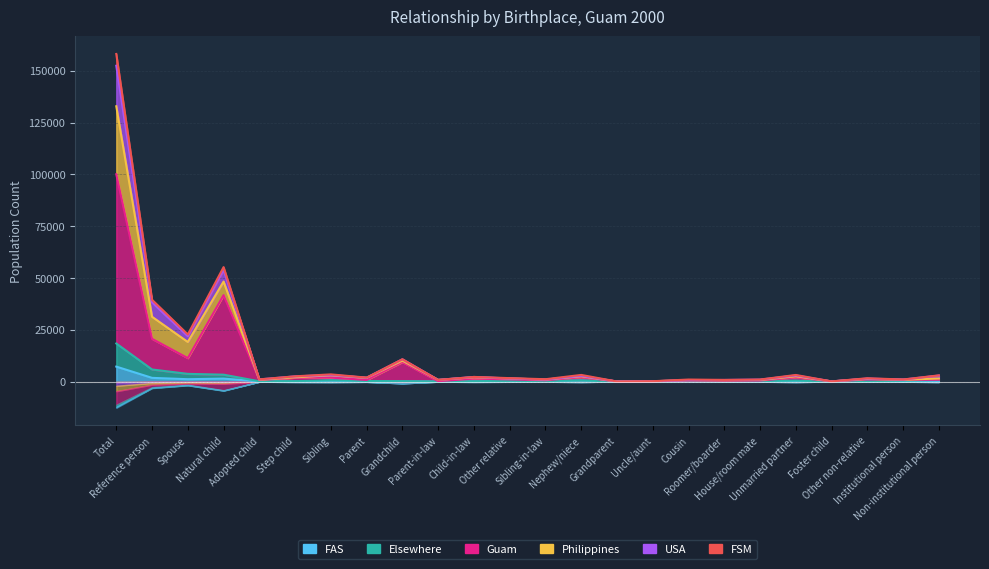

What is the minimum value for Philippines?

20